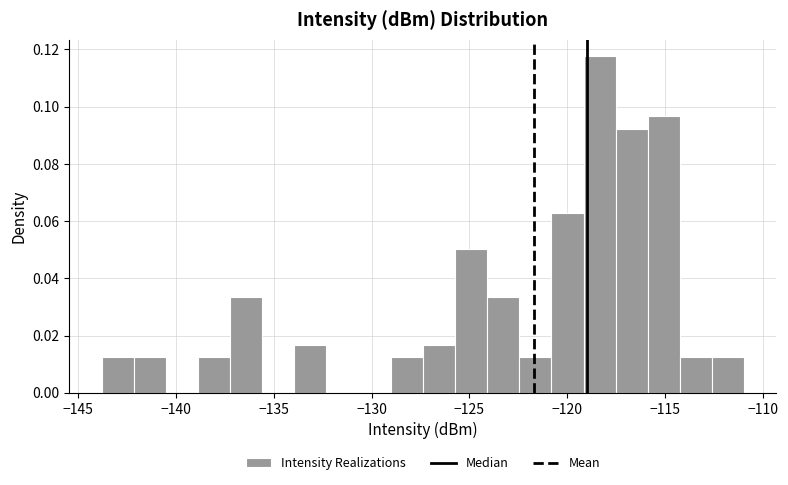

Read against the x-axis, roughly where is the centre of the tallest bar?

-118.5